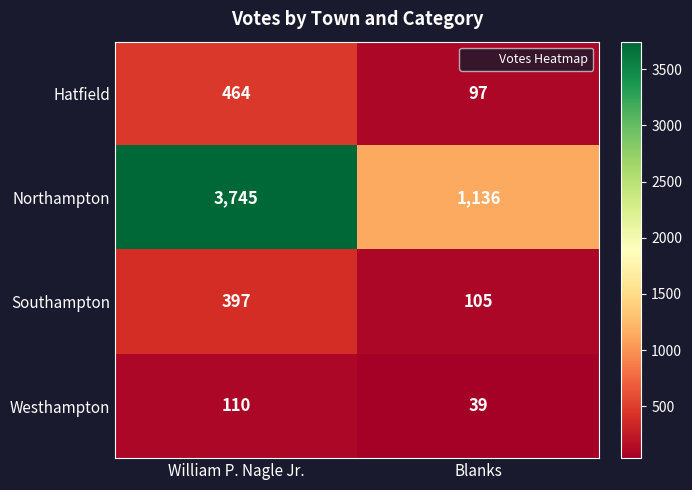

Reading right to left, what are all the values shown in this chart?

Hatfield: Blanks=97	William P. Nagle Jr.=464
Northampton: Blanks=1136	William P. Nagle Jr.=3745
Southampton: Blanks=105	William P. Nagle Jr.=397
Westhampton: Blanks=39	William P. Nagle Jr.=110